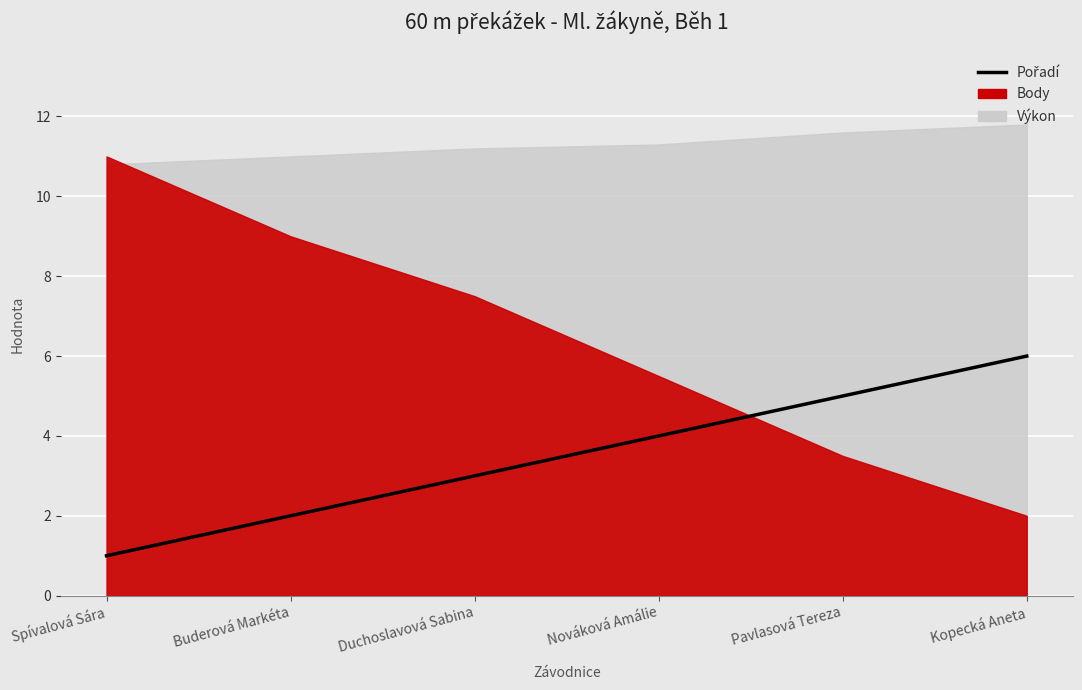

The chart shows a value of 4 at Nováková Amálie. True or false?

True